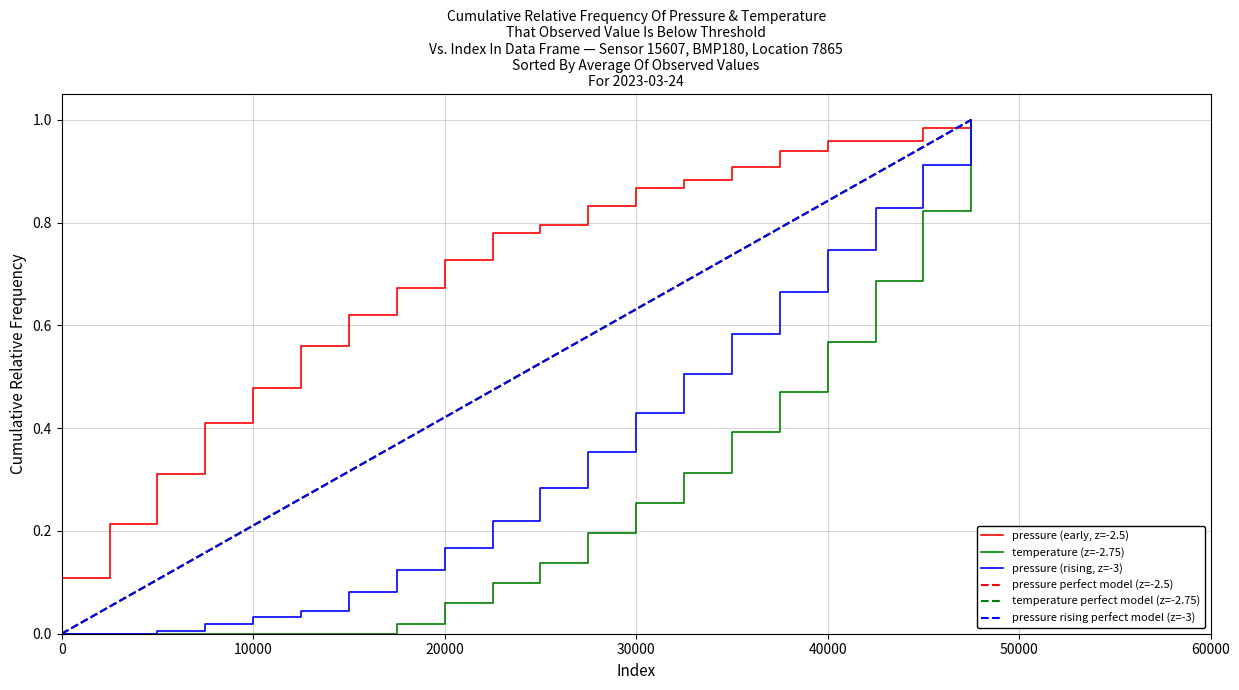

What is the label of the 3rd point from the left?

20000